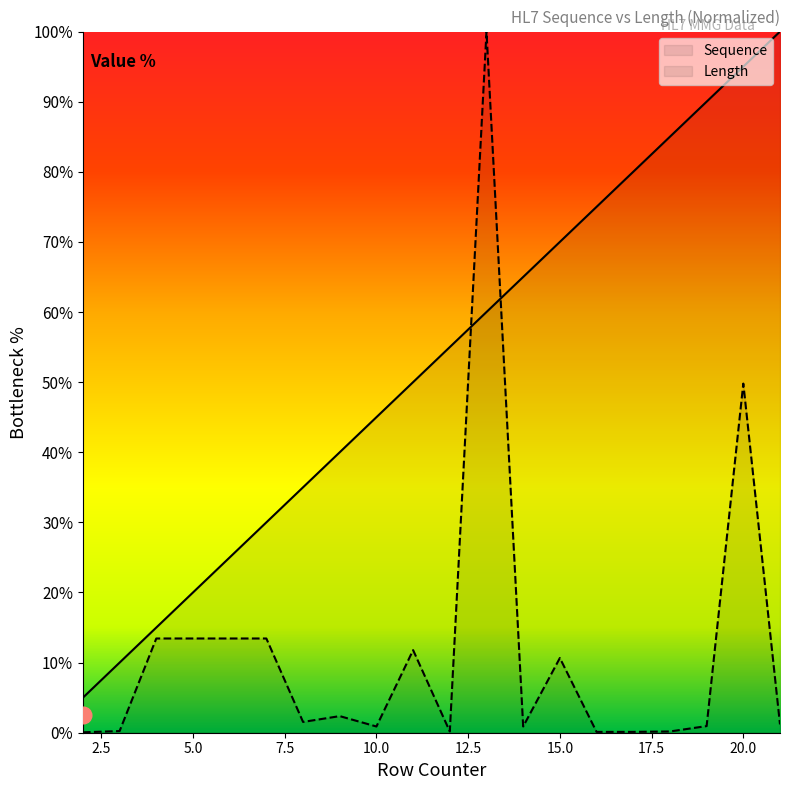

Reading right to left, extract all data points from this chart.

Sequence: 100.0	95.0	90.0	85.0	80.0	75.0	70.0	65.0	60.0	55.0	50.0	45.0	40.0	35.0	30.0	25.0	20.0	15.0	10.0	5.0
Length: 1.2	49.8	0.9	0.2	0.1	0.1	10.7	0.9	100.0	0.2	11.8	0.9	2.4	1.5	13.4	13.4	13.4	13.4	0.2	0.1